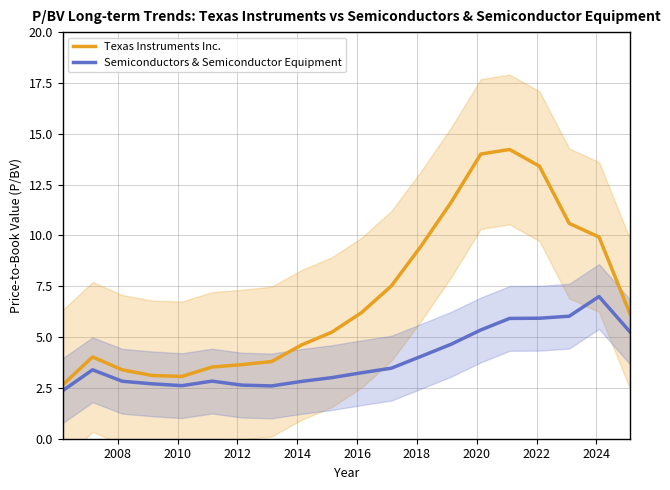

What is the minimum value for Semiconductors & Semiconductor Equipment?

2.4